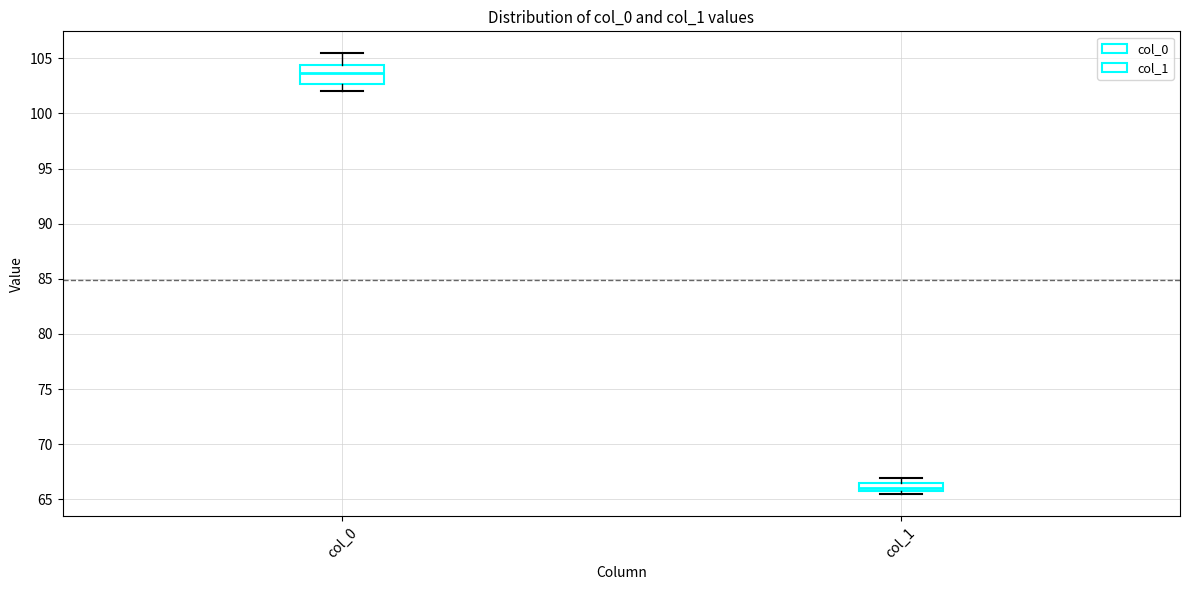

Where is the upper edge of the box for col_1 on the y-axis? The values are not printed on the chart, so give them approximately, as read against the axis.

66.5